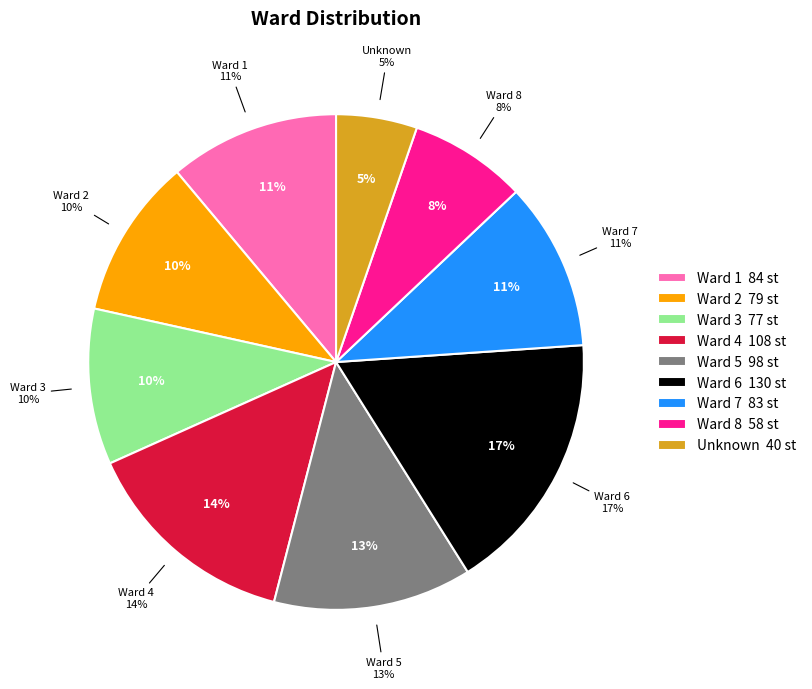

Is it true that Unknown is 5% of the pie?

True